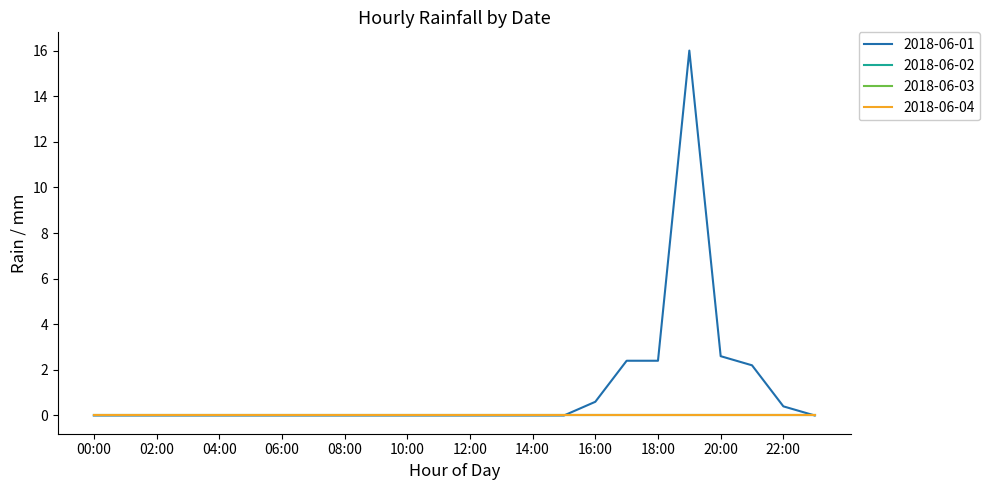

Reading right to left, extract all data points from this chart.

2018-06-01: 23:00=0.0	22:00=0.4	21:00=2.2	20:00=2.6	19:00=16.0	18:00=2.4	17:00=2.4	16:00=0.6	15:00=0.0	14:00=0.0	13:00=0.0	12:00=0.0	11:00=0.0	10:00=0.0	09:00=0.0	08:00=0.0	07:00=0.0	06:00=0.0	05:00=0.0	04:00=0.0	03:00=0.0	02:00=0.0	01:00=0.0	00:00=0.0
2018-06-02: 23:00=0.0	22:00=0.0	21:00=0.0	20:00=0.0	19:00=0.0	18:00=0.0	17:00=0.0	16:00=0.0	15:00=0.0	14:00=0.0	13:00=0.0	12:00=0.0	11:00=0.0	10:00=0.0	09:00=0.0	08:00=0.0	07:00=0.0	06:00=0.0	05:00=0.0	04:00=0.0	03:00=0.0	02:00=0.0	01:00=0.0	00:00=0.0
2018-06-03: 23:00=0.0	22:00=0.0	21:00=0.0	20:00=0.0	19:00=0.0	18:00=0.0	17:00=0.0	16:00=0.0	15:00=0.0	14:00=0.0	13:00=0.0	12:00=0.0	11:00=0.0	10:00=0.0	09:00=0.0	08:00=0.0	07:00=0.0	06:00=0.0	05:00=0.0	04:00=0.0	03:00=0.0	02:00=0.0	01:00=0.0	00:00=0.0
2018-06-04: 23:00=0.0	22:00=0.0	21:00=0.0	20:00=0.0	19:00=0.0	18:00=0.0	17:00=0.0	16:00=0.0	15:00=0.0	14:00=0.0	13:00=0.0	12:00=0.0	11:00=0.0	10:00=0.0	09:00=0.0	08:00=0.0	07:00=0.0	06:00=0.0	05:00=0.0	04:00=0.0	03:00=0.0	02:00=0.0	01:00=0.0	00:00=0.0